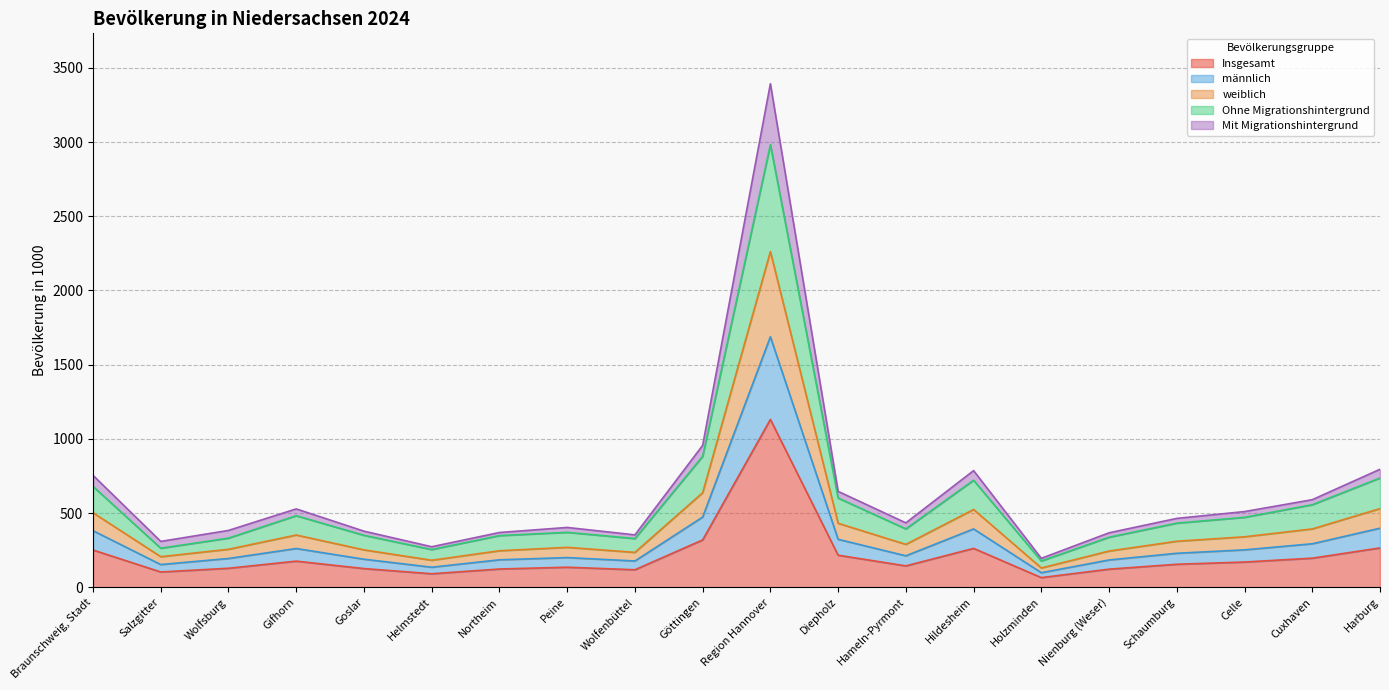

List the labels in order of männlich value, smallest first.

Holzminden, Helmstedt, Salzgitter, Wolfenbüttel, Nienburg (Weser), Northeim, Goslar, Wolfsburg, Peine, Hameln-Pyrmont, Schaumburg, Celle, Gifhorn, Cuxhaven, Diepholz, Braunschweig, Stadt, Hildesheim, Harburg, Göttingen, Region Hannover